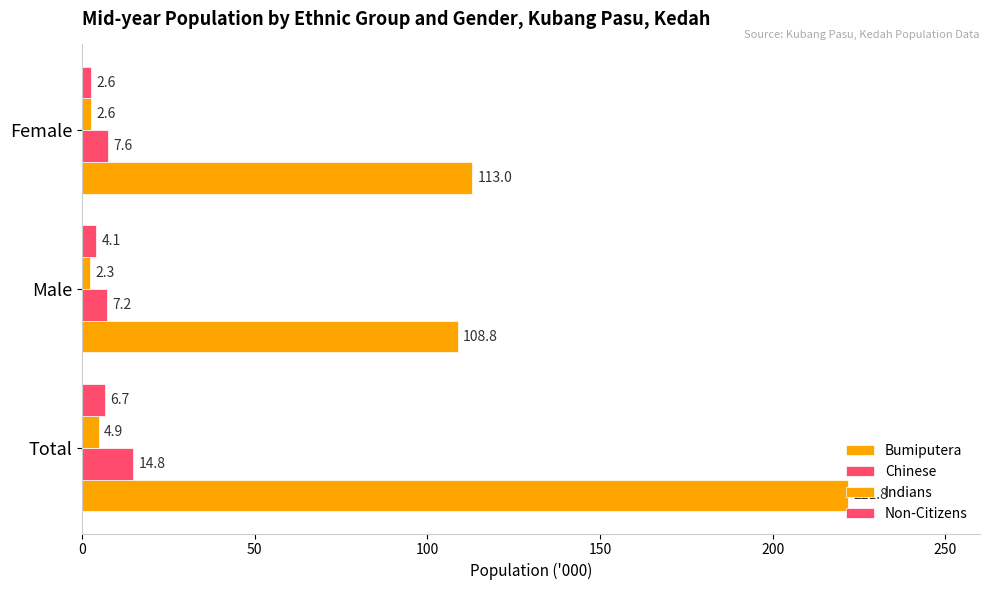

What is the value of the Chinese bar at the 2nd from the left?

7.2